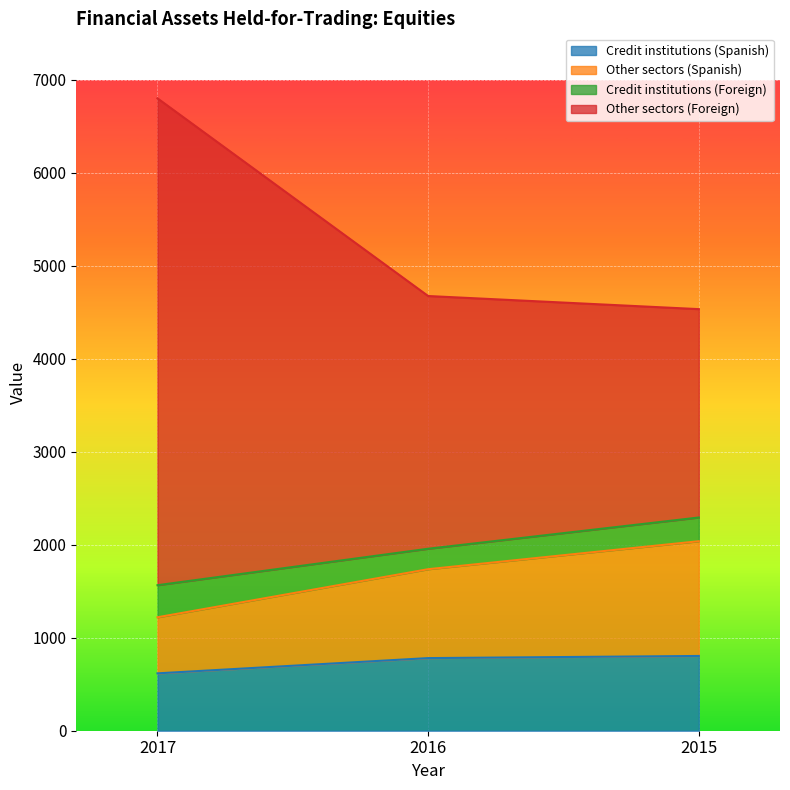

What is the minimum value for Credit institutions (Spanish)?

617